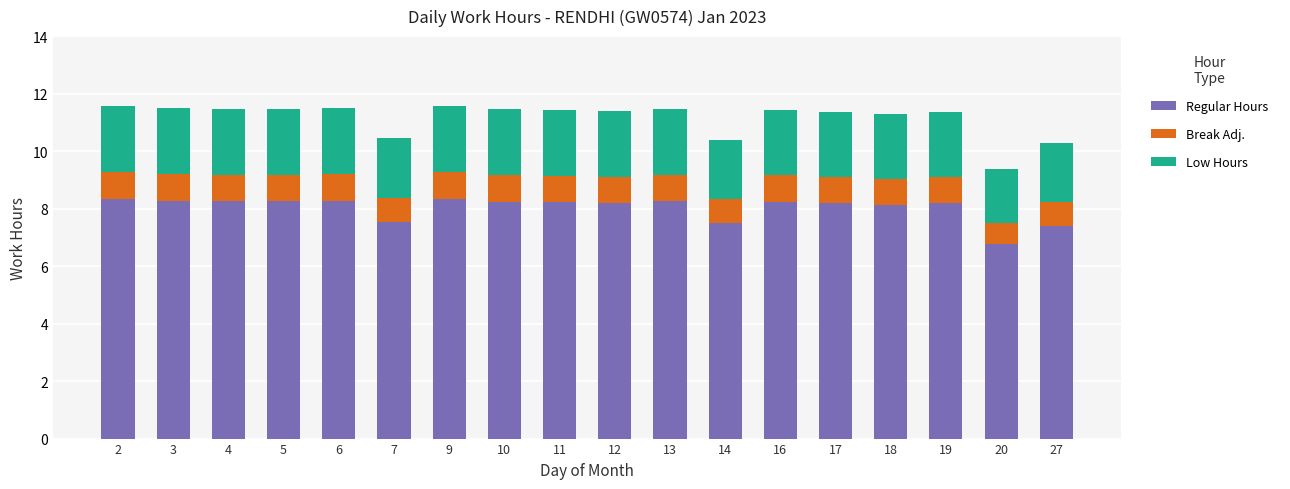

What is the average value of the Regular Hours series?

8.0